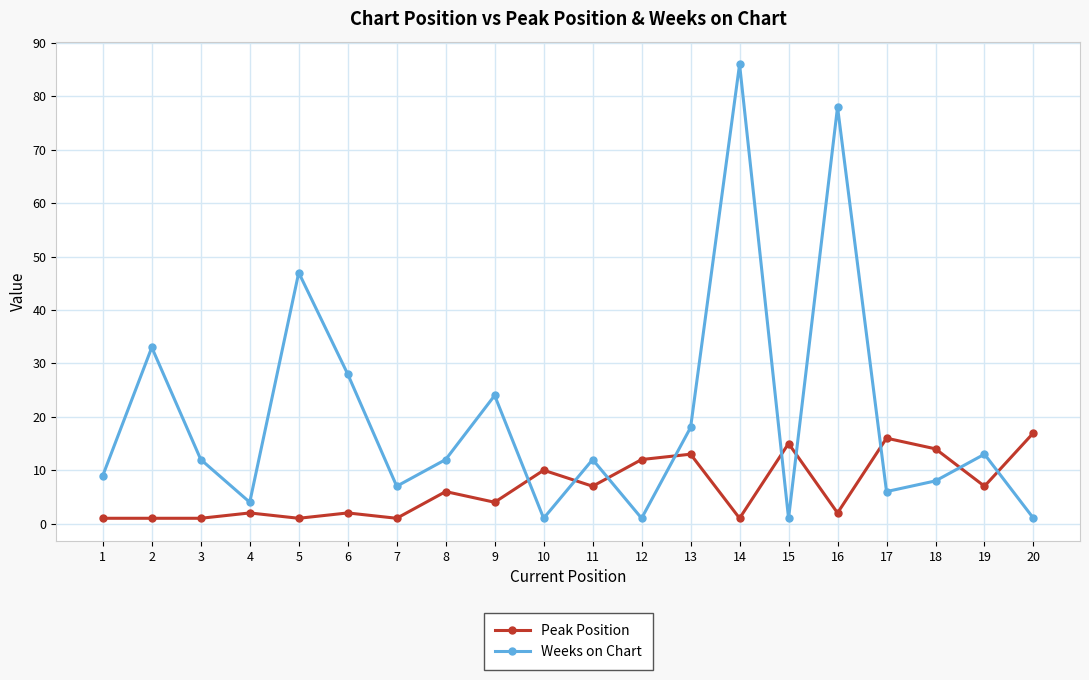

How many interior local valleys does the Weeks on Chart series have?

6